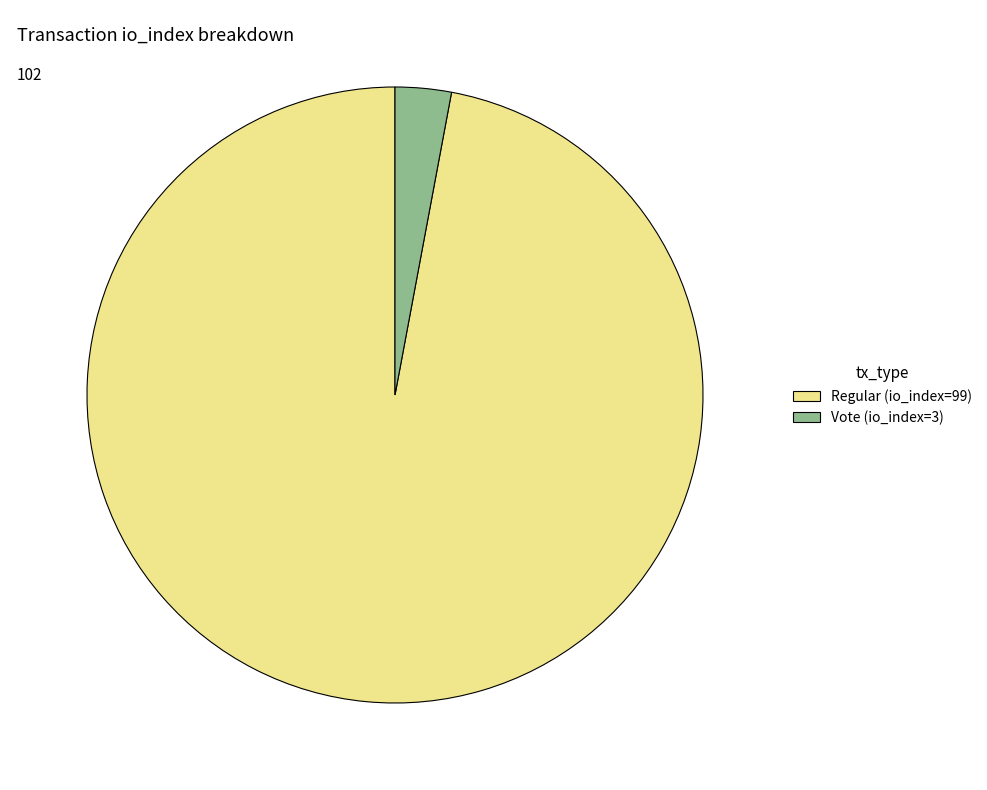

Do Vote (io_index=3) and Regular (io_index=99) together represent more than half of the pie?

Yes